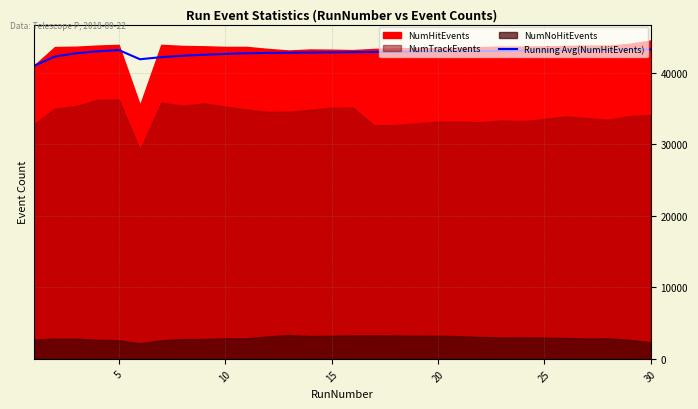

What is the difference between the second highest and minimum values?

2270.9